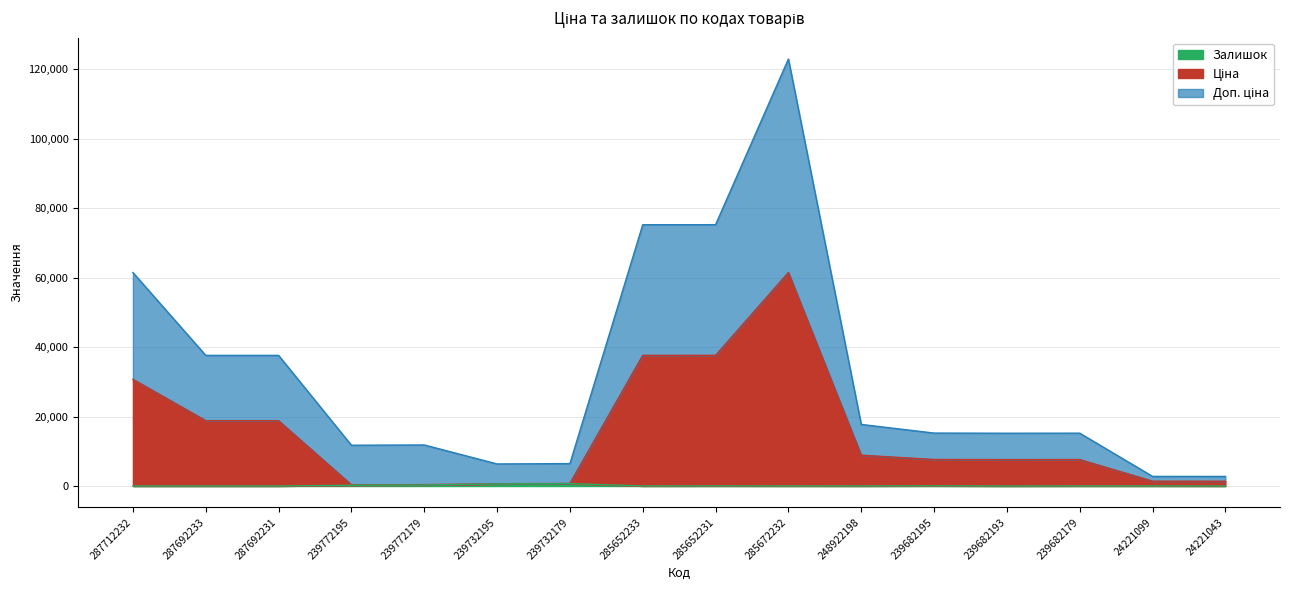

At which category does Залишок reach its first local valley?

285652233